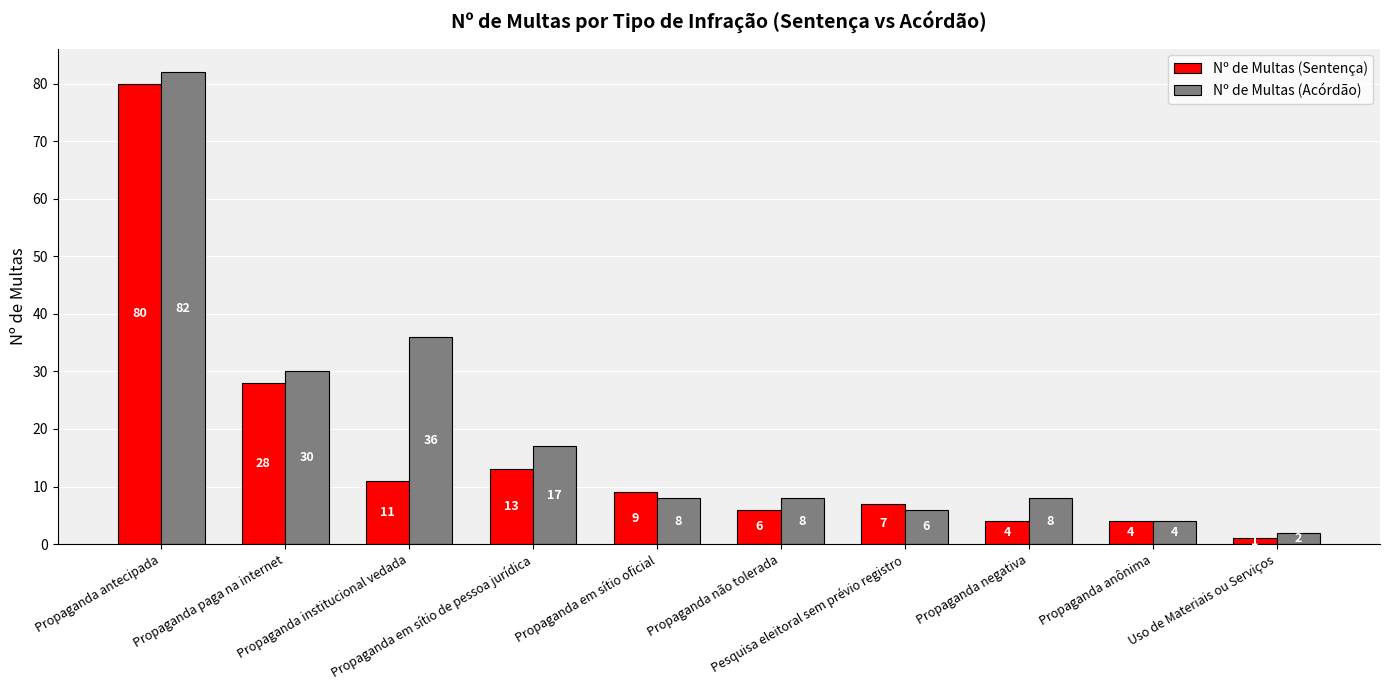

How many bars are there in total?

20